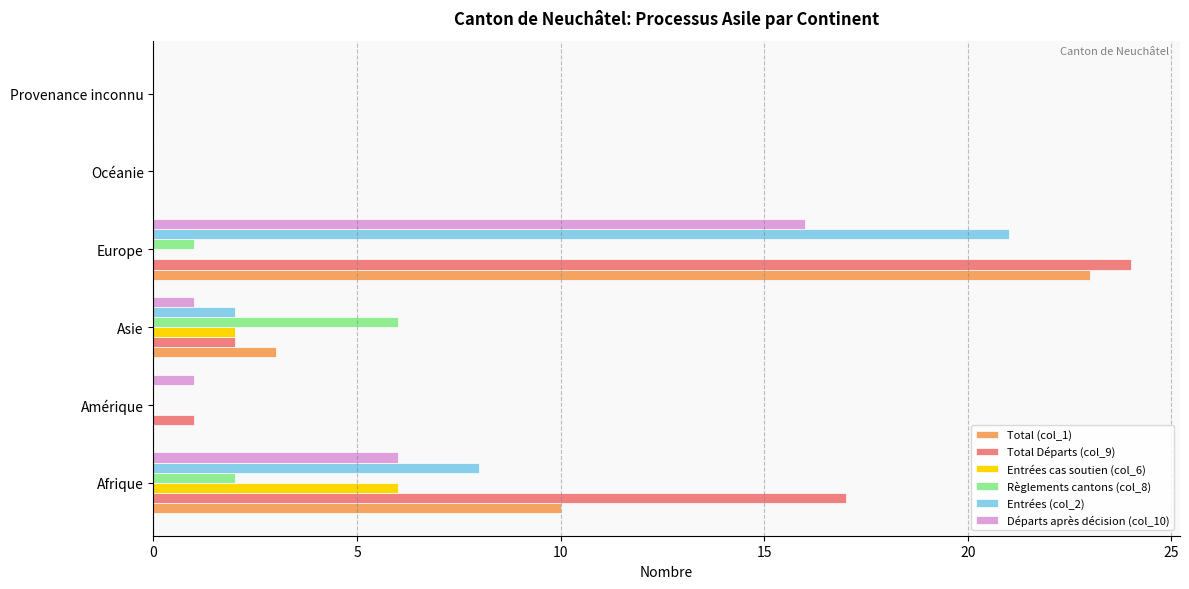

What is the greatest value displayed?

24